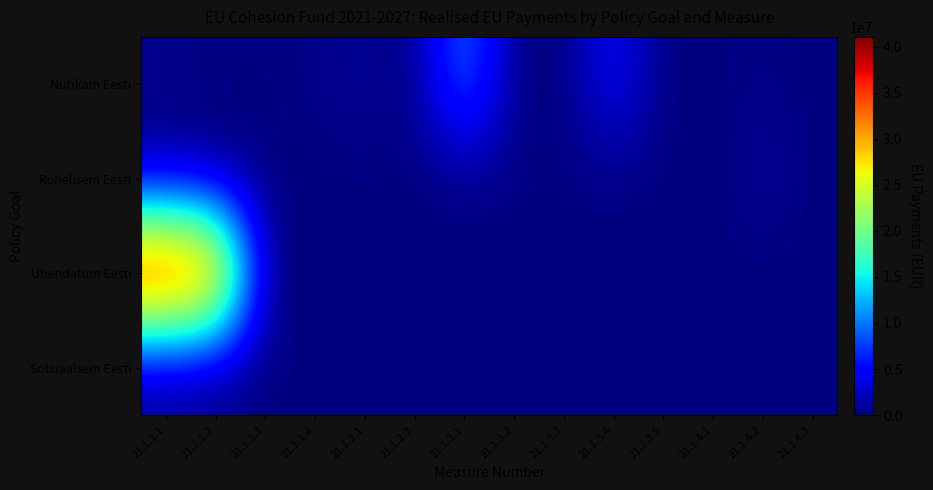

Which series has the widest spread of values?

Ühendatum Eesti